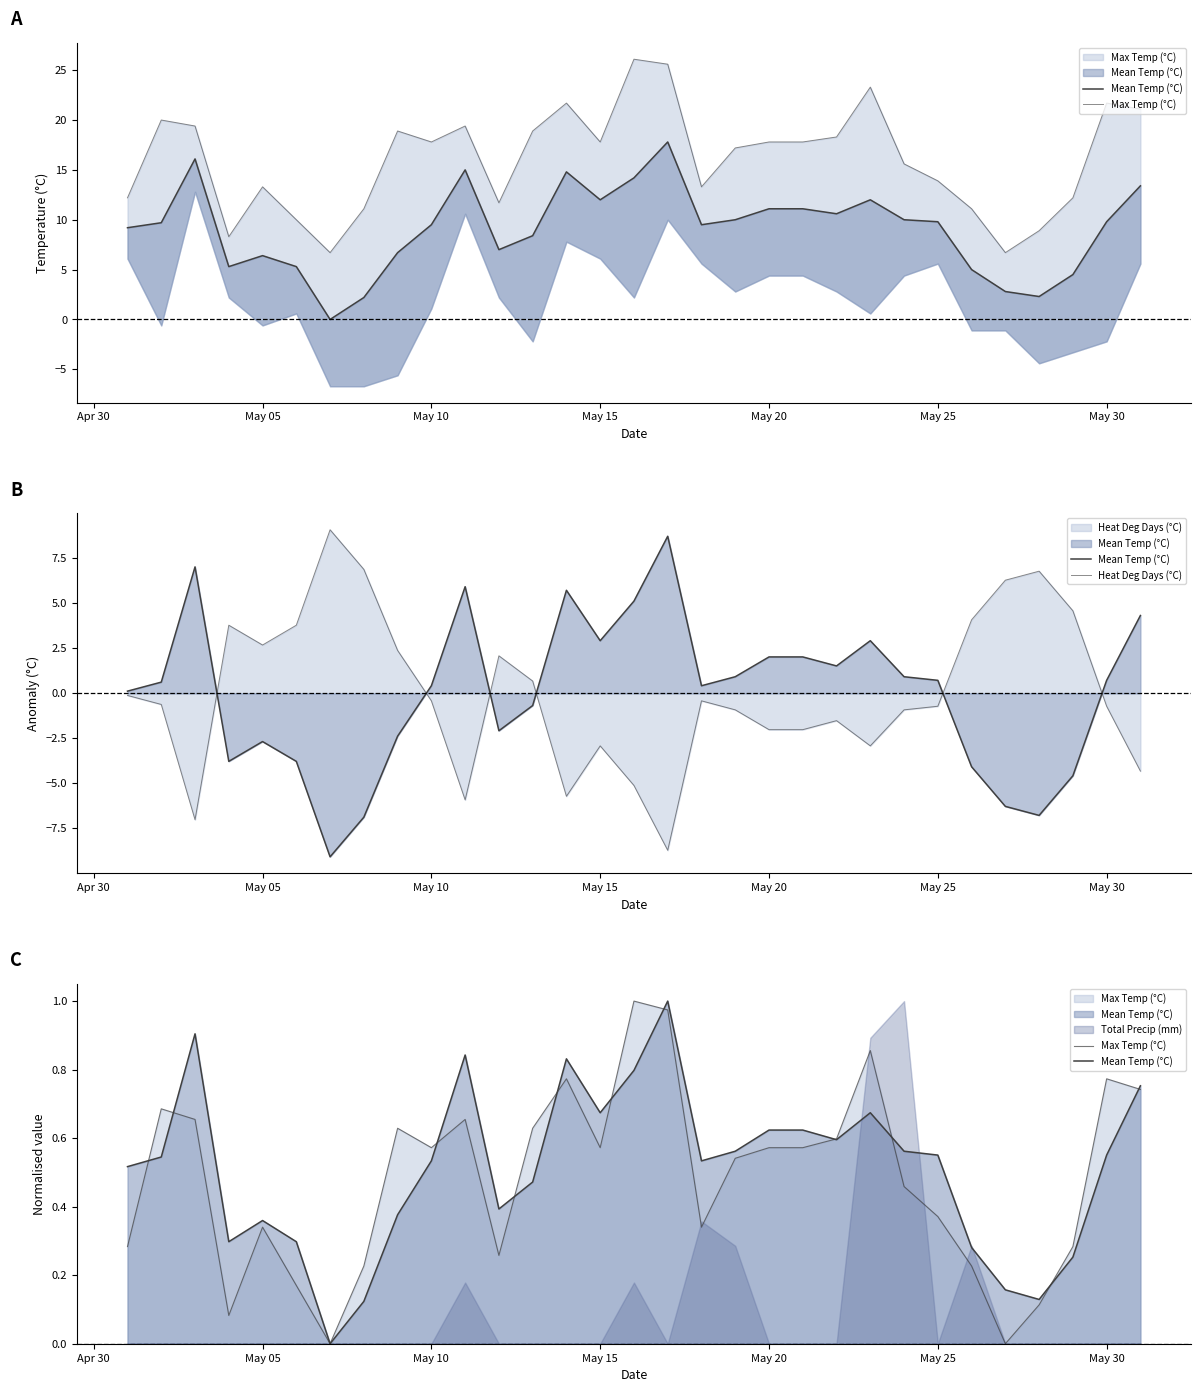

What is the average value of the Mean Temp (°C) series?

0.5